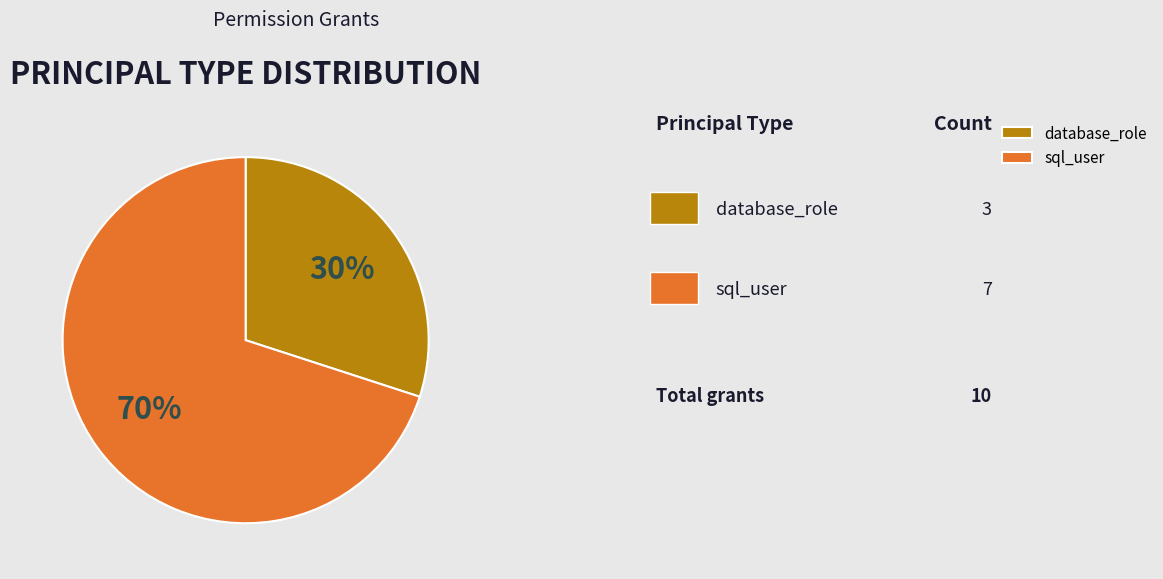

Do database_role and sql_user together represent more than half of the pie?

Yes